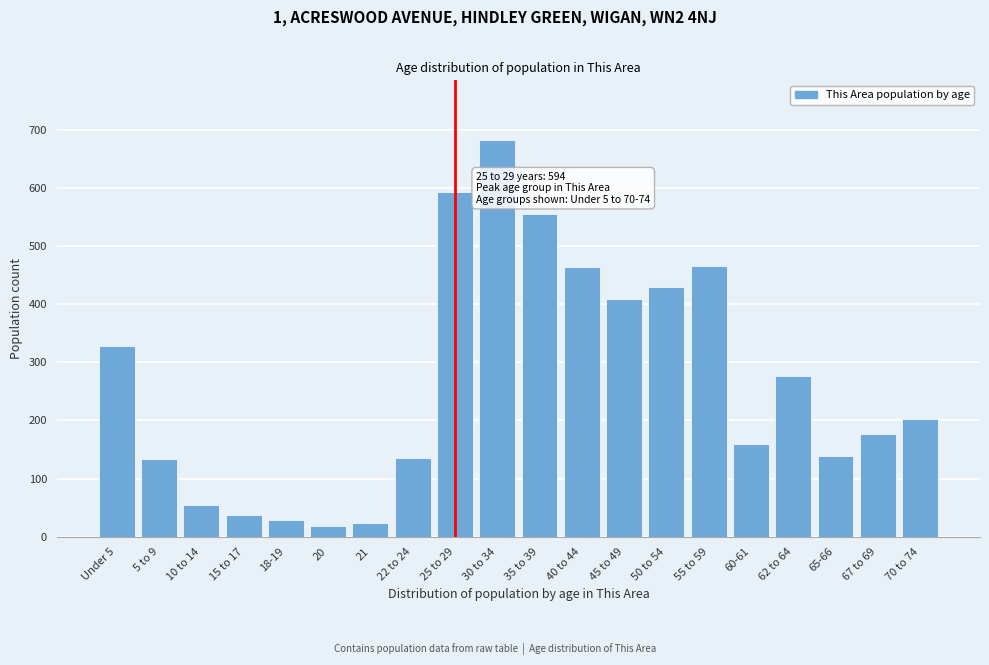

What is the label of the 3rd bar from the left?

10 to 14